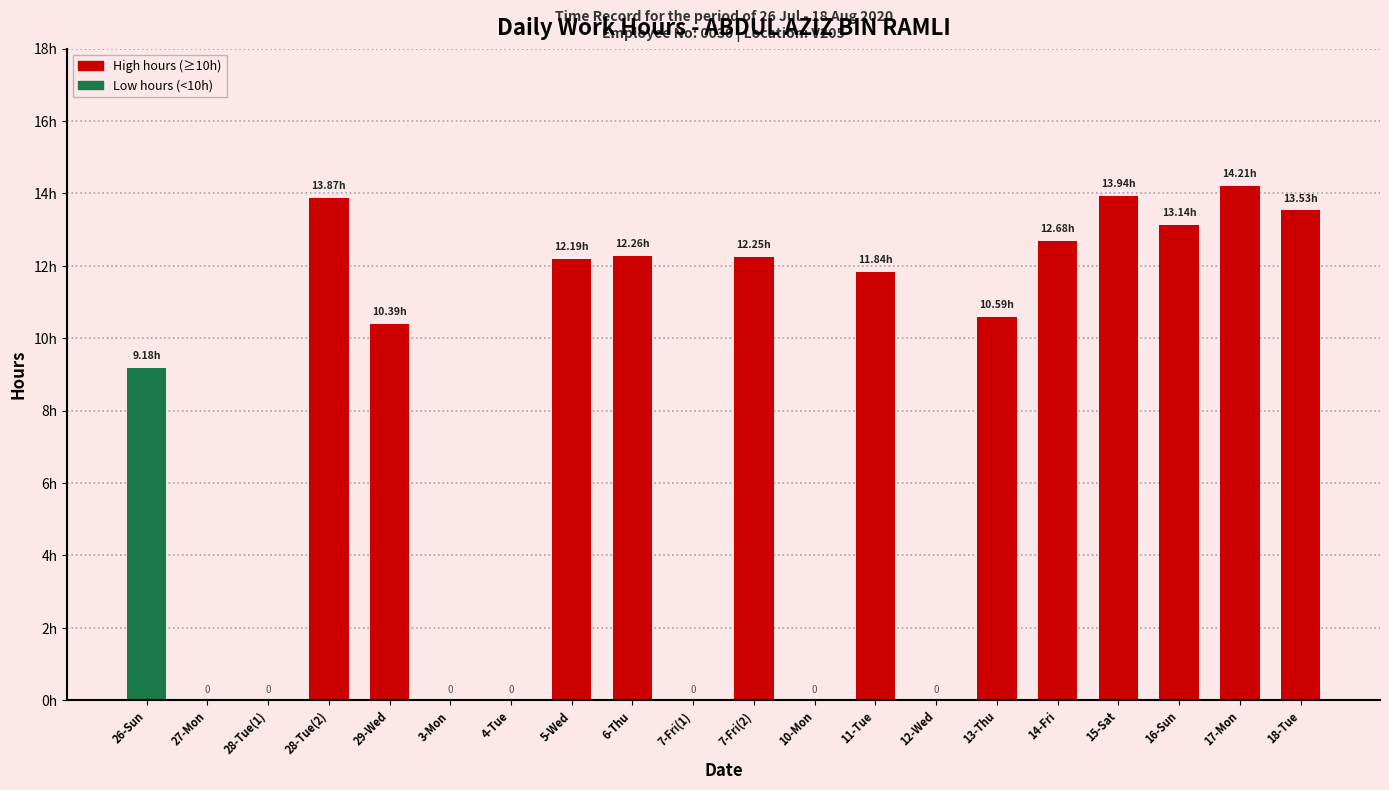

Are the bars horizontal?

No